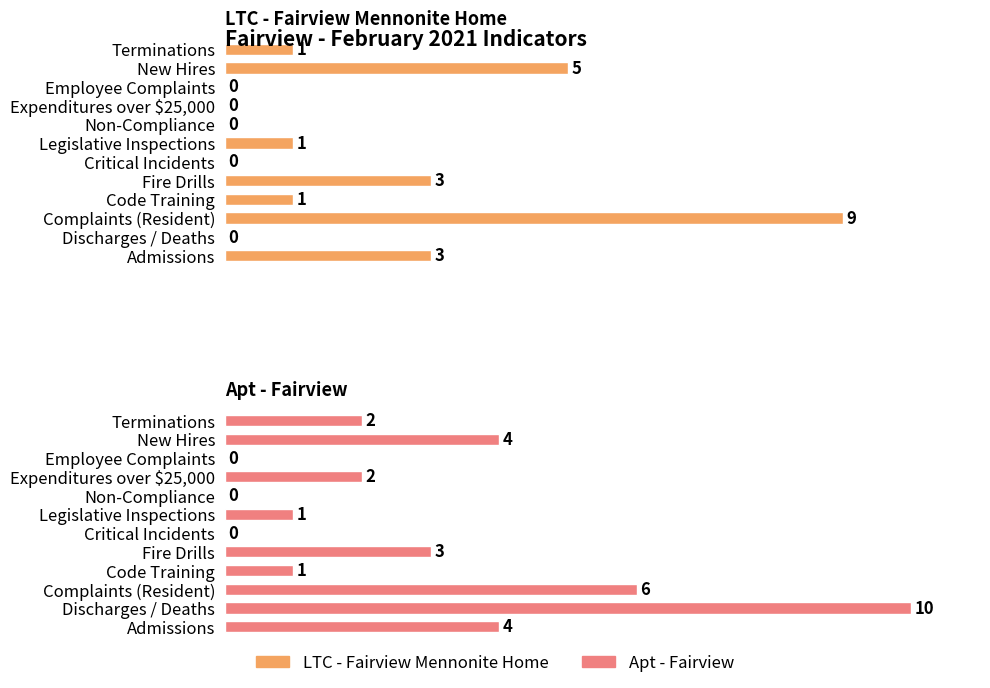

What is the difference between the second highest and second lowest values in the Apt - Fairview series?

6